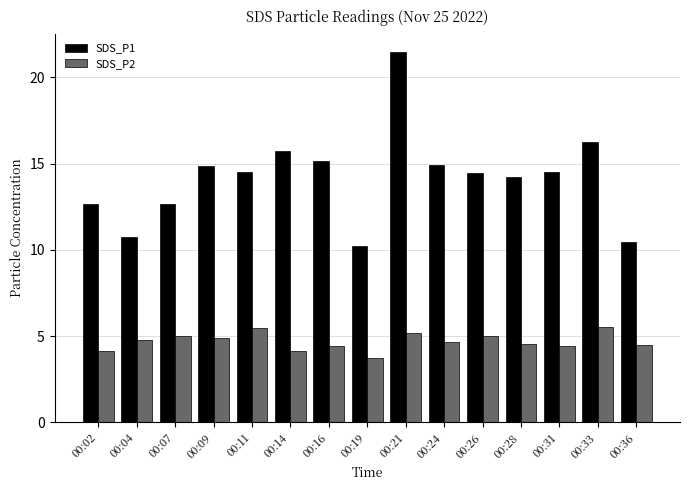

At how many categories does at least one series exceed 8?

15